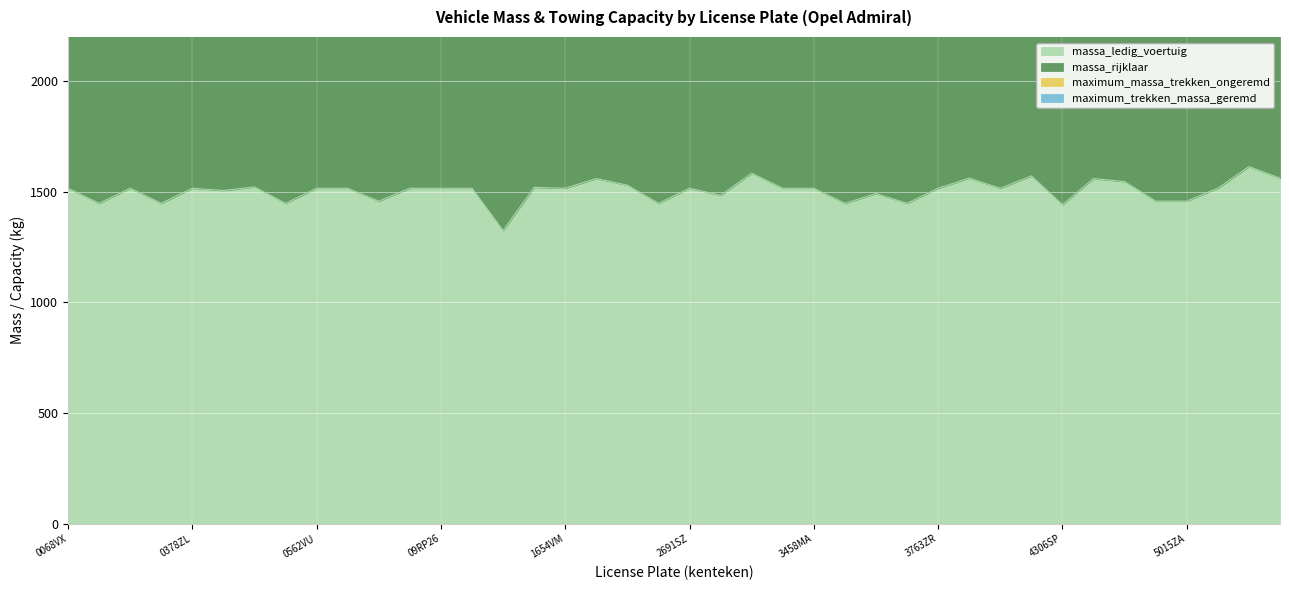

What is the average value of the massa_ledig_voertuig series?

150.5